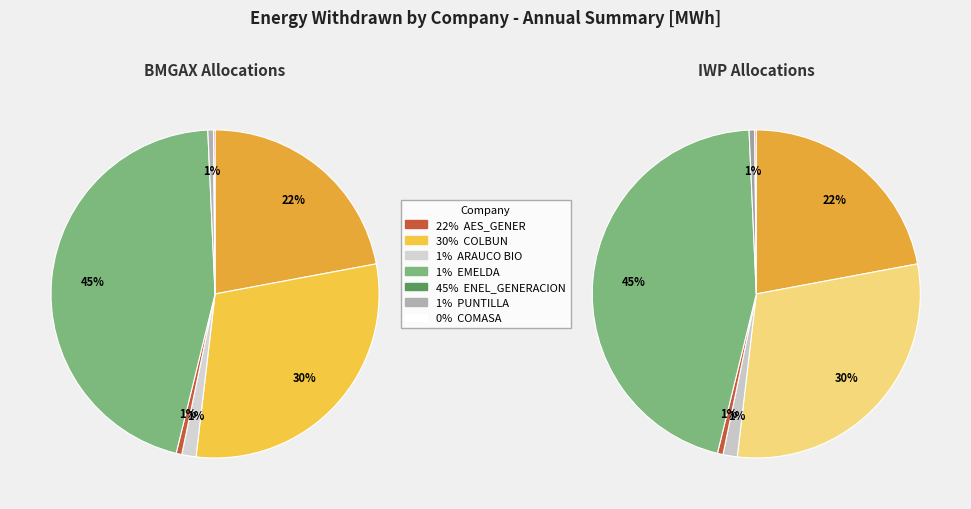

To the nearest percent, what is the combined percentage of AES_GENER and ARAUCO BIO?

23%